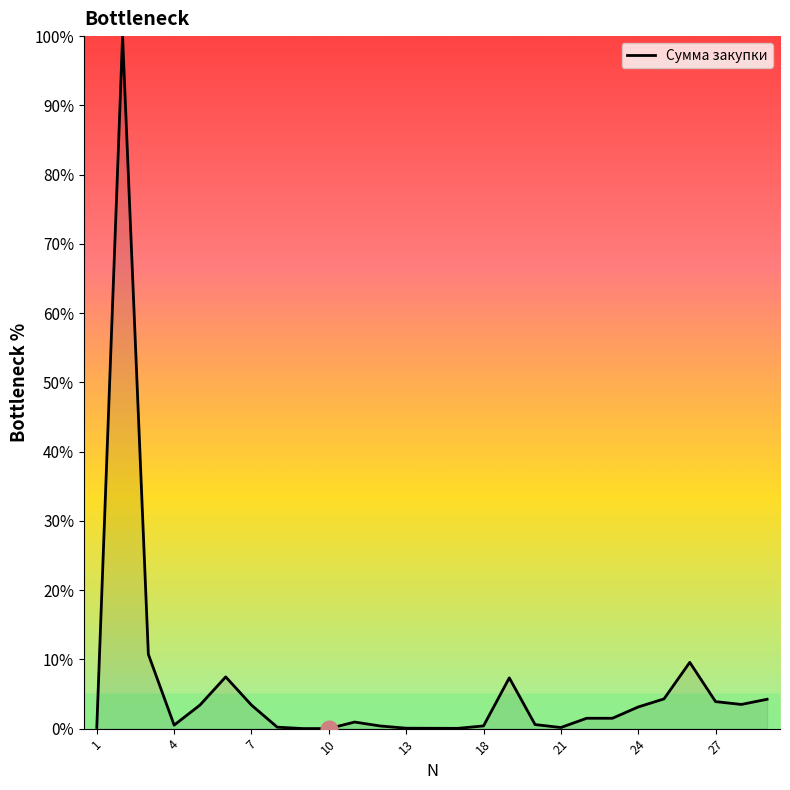

What is the average value?

6.2